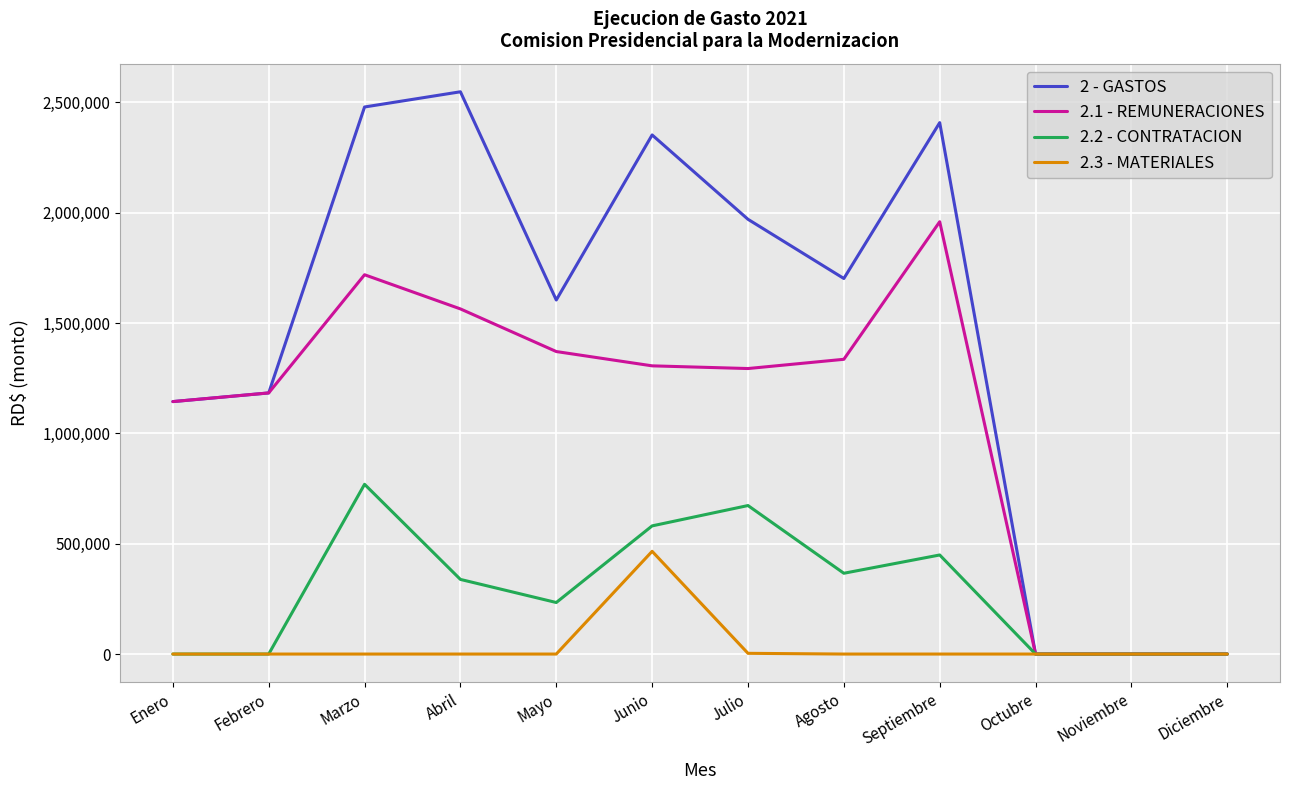

Is it true that 2.2 - CONTRATACION equals 580754.3 at Junio?

True